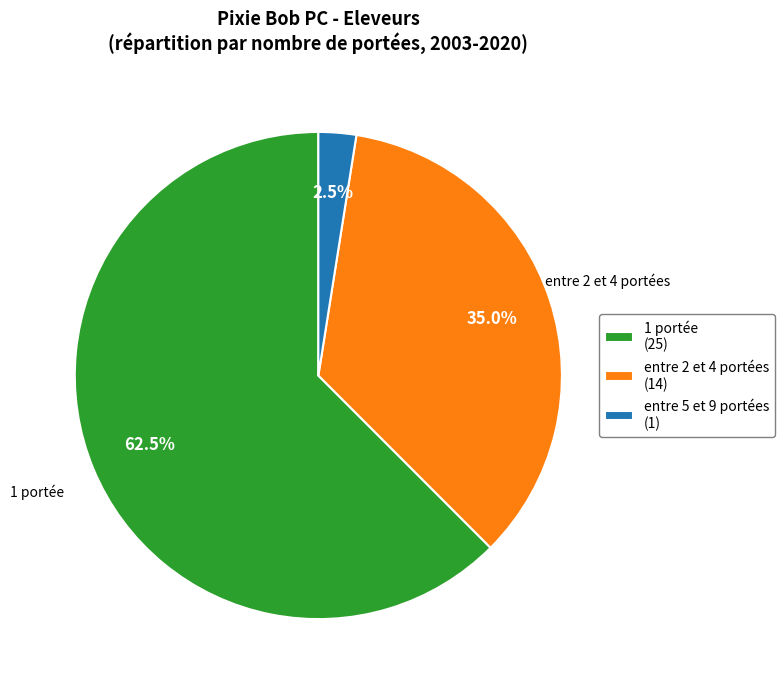

To the nearest percent, what is the average slice percentage?

33%